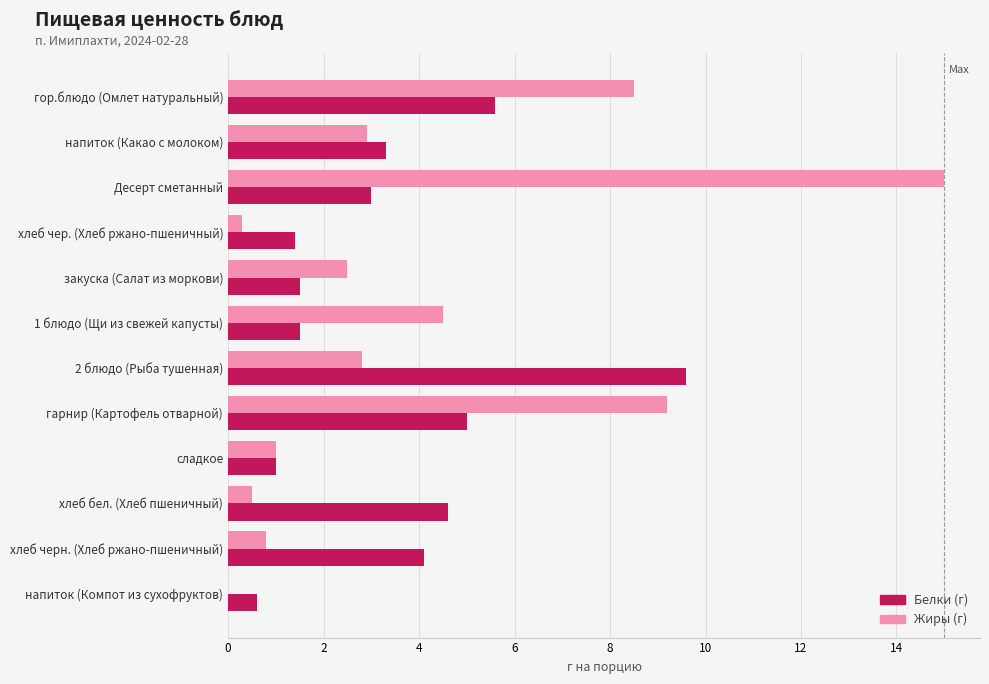

What is the total value across all series at сладкое?

2.0